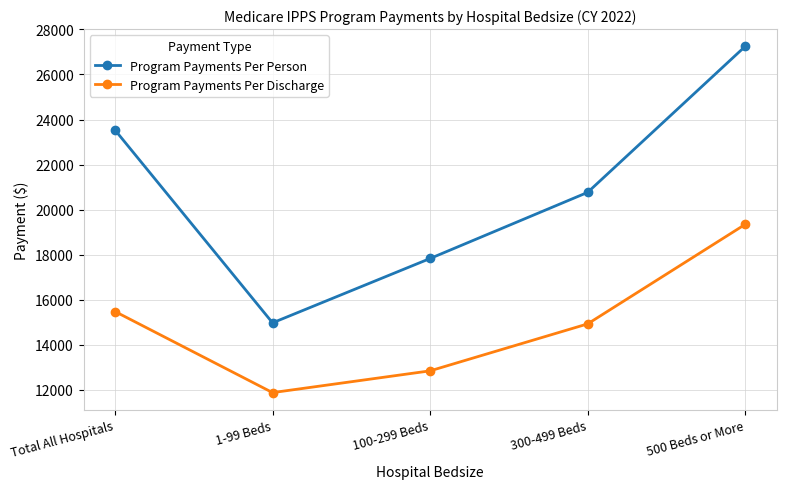

List the series in order of their peak value, lowest first.

Program Payments Per Discharge, Program Payments Per Person